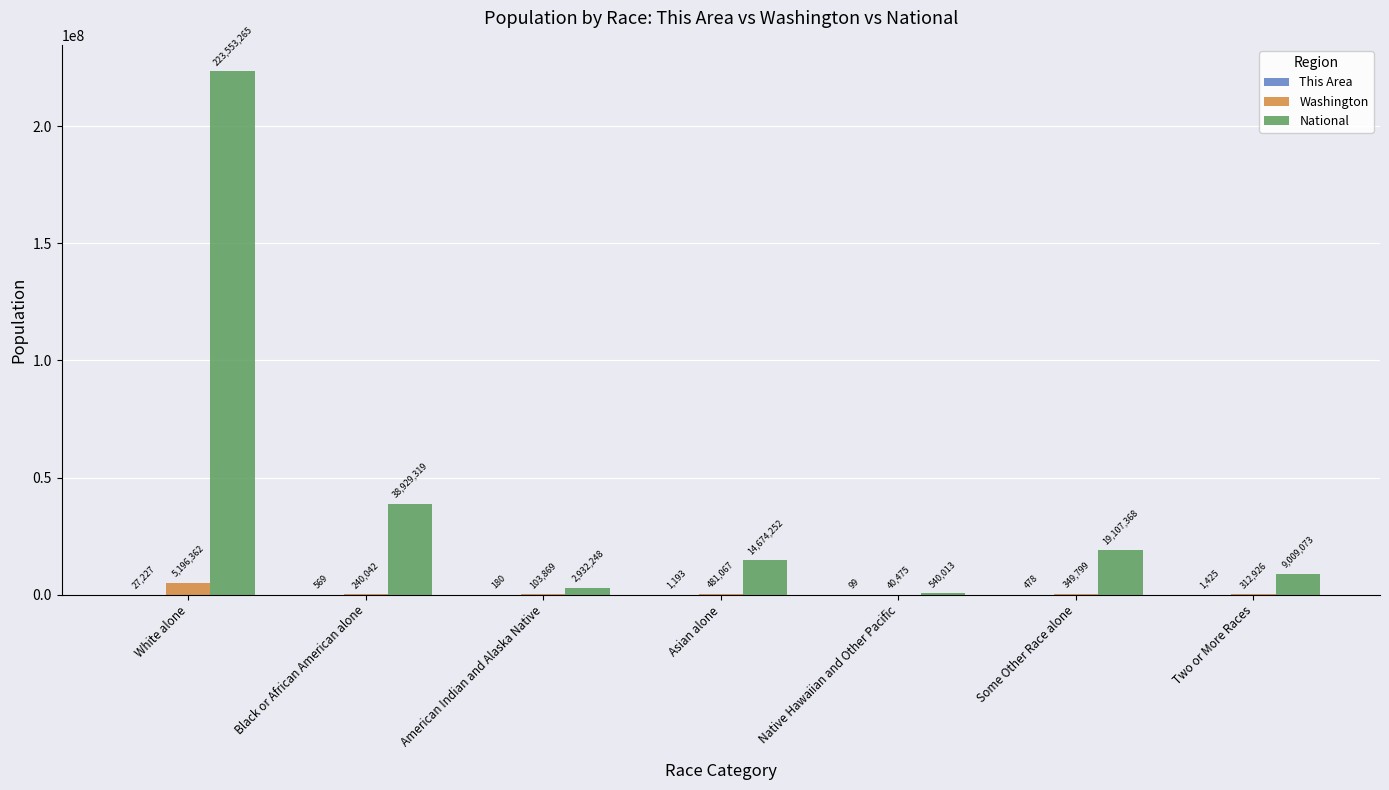

The Washington series shows 481067 at Asian alone. True or false?

True